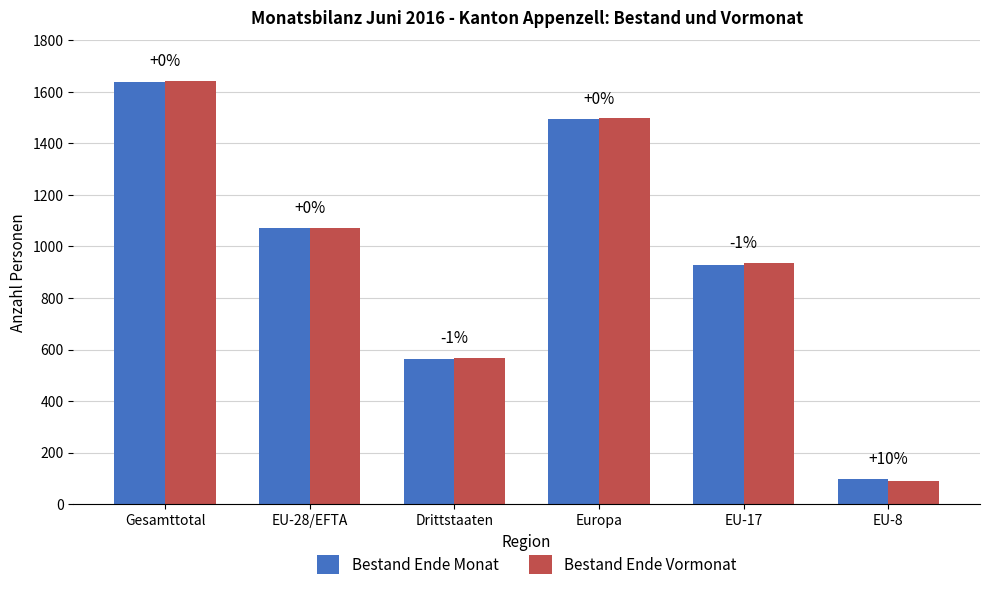

What is the difference between the second highest and minimum values in the Bestand Ende Monat series?

1394